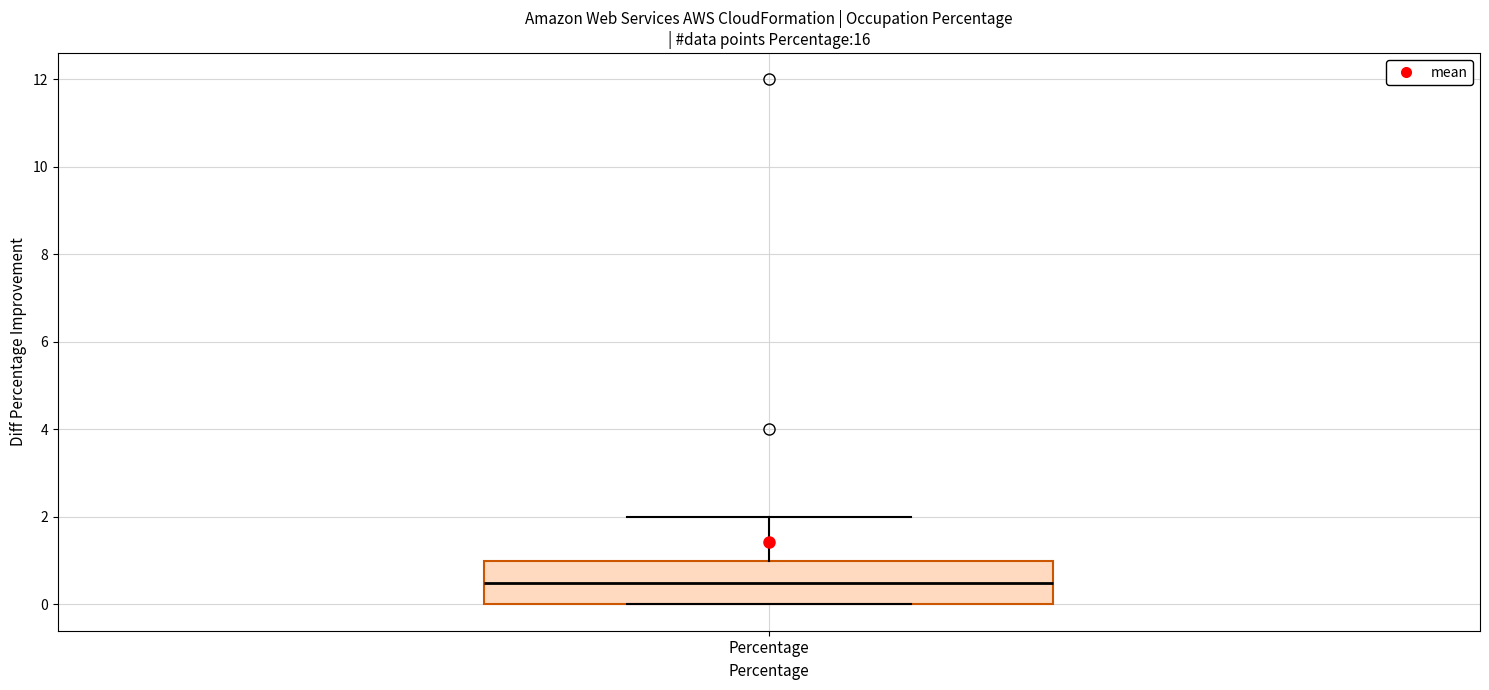

Where is the upper edge of the box for Percentage on the y-axis? The values are not printed on the chart, so give them approximately, as read against the axis.

1.0